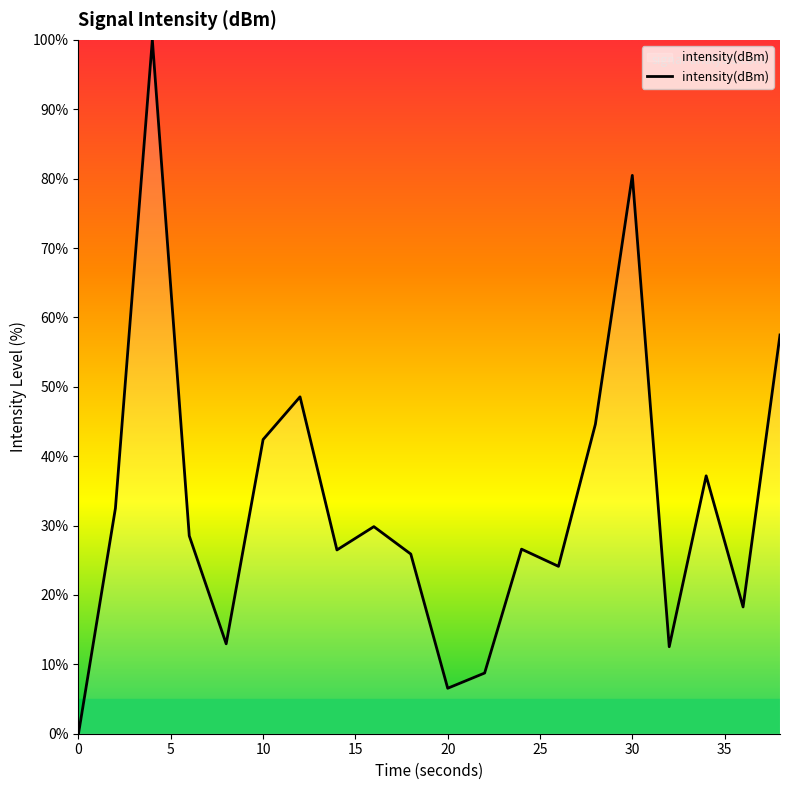

What is the maximum value shown in the chart?

100.0